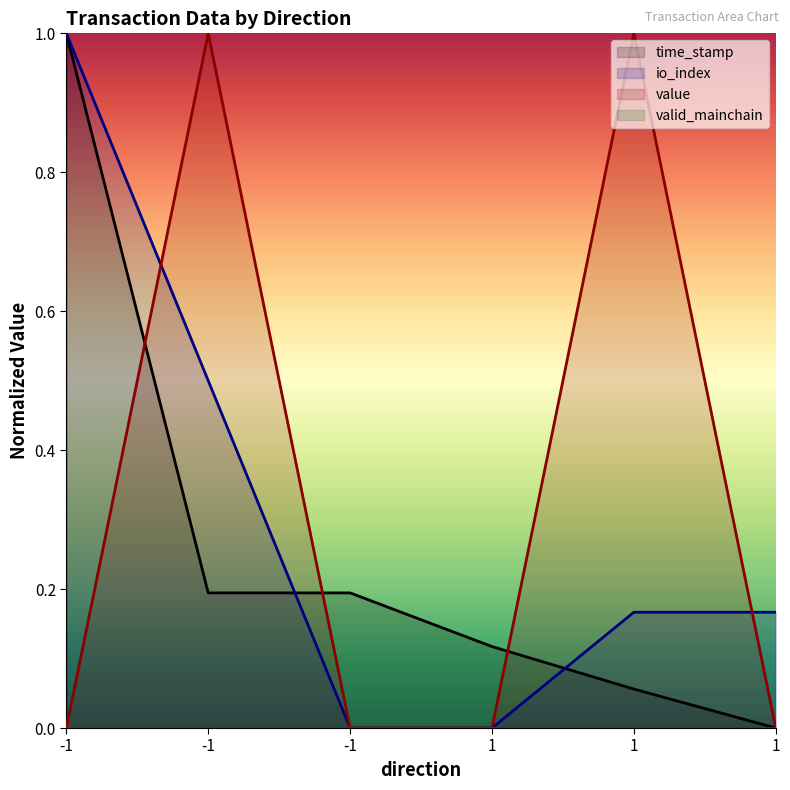

Which series has the widest spread of values?

time_stamp